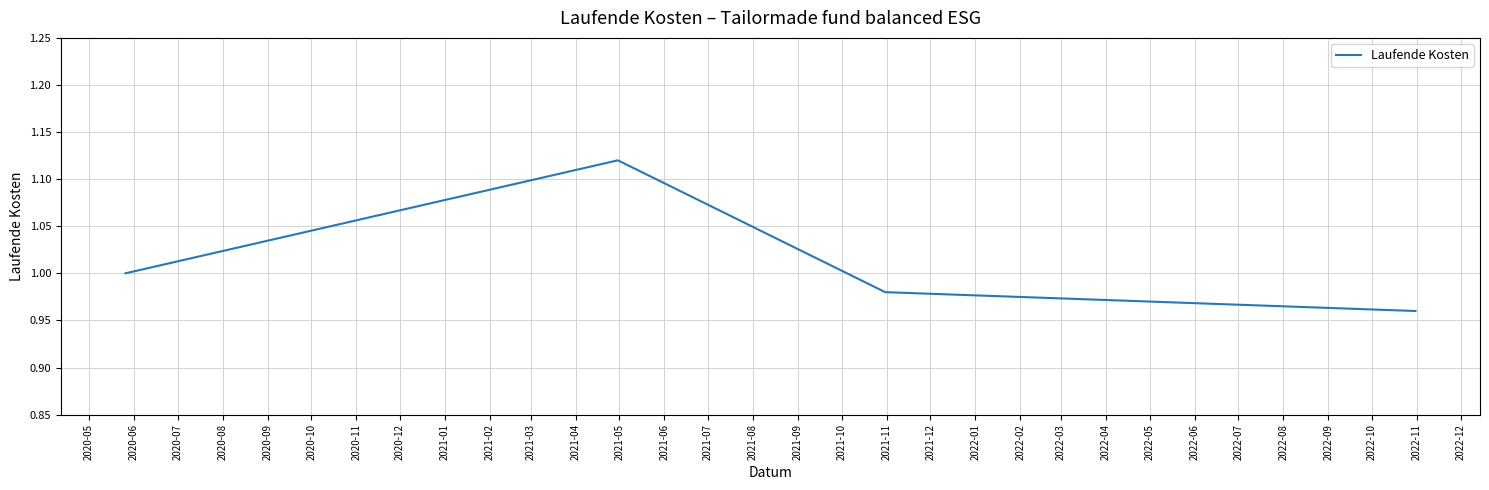

How many interior local peaks (higher than both neighbors) does the data have?

1